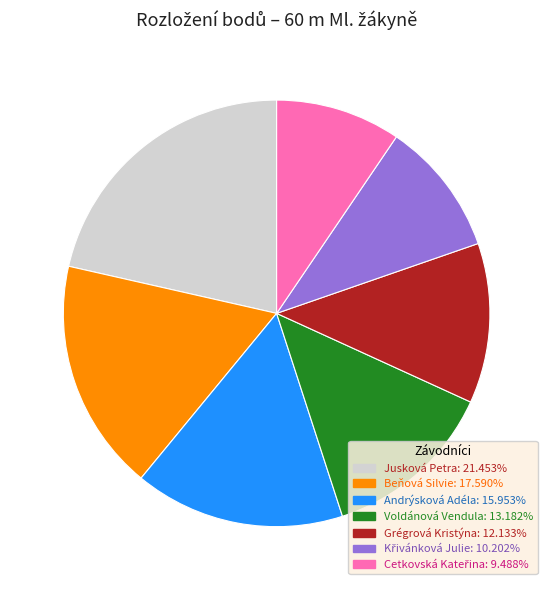

How many segments does this pie chart have?

7